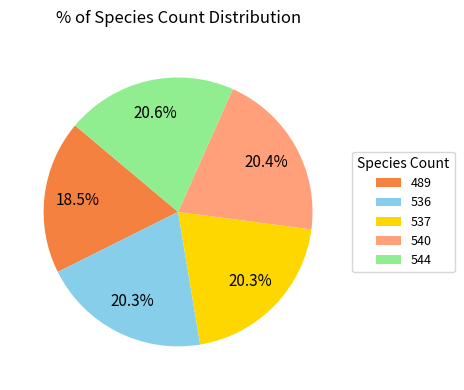

Does any single category account for the majority?

No